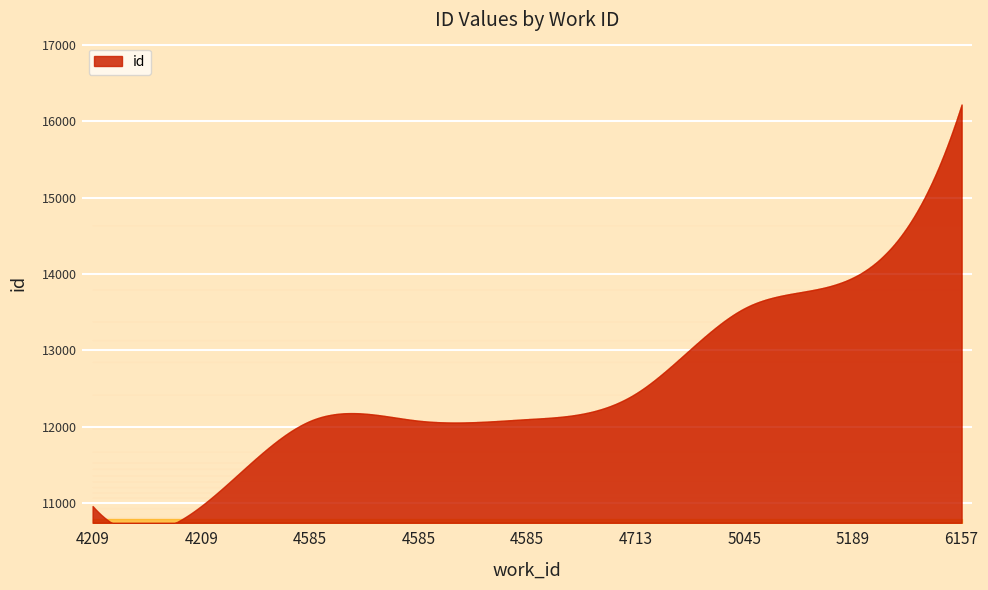

What is the sum of all values?

114328